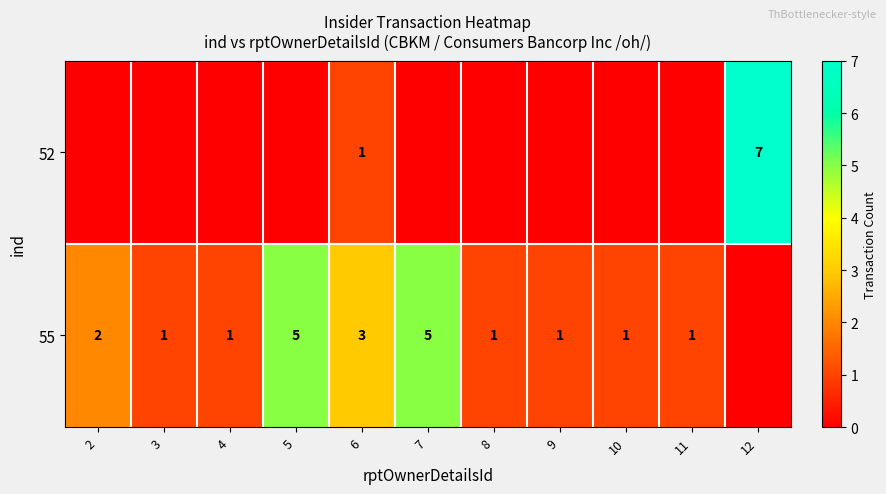

Rank the series at 6 from lowest to highest value.

52, 55